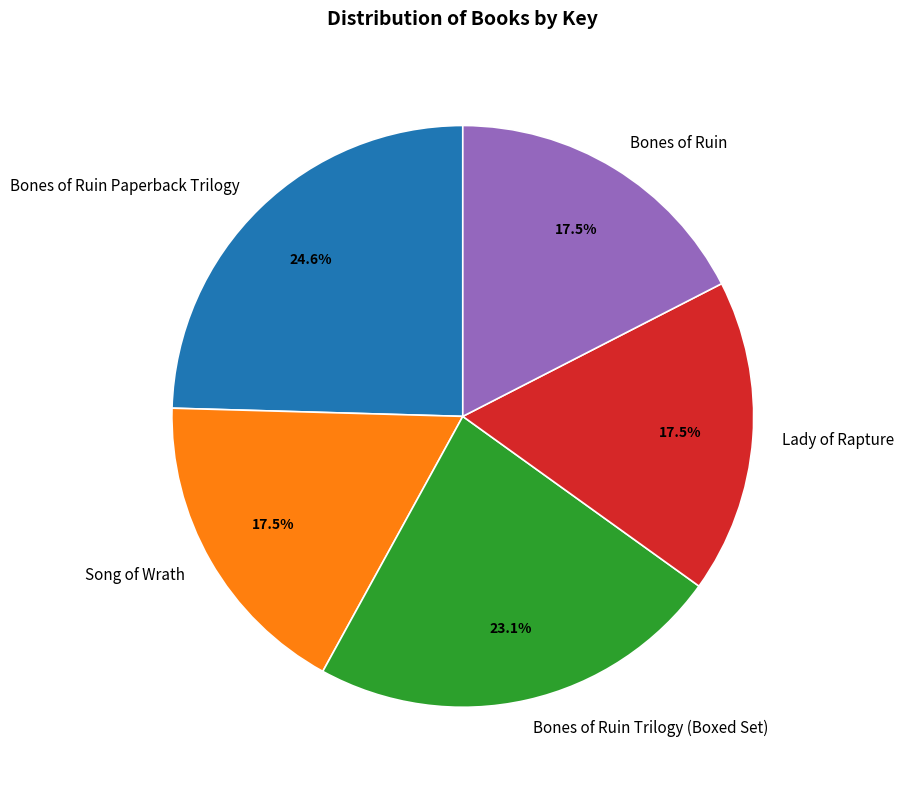

Do Bones of Ruin Paperback Trilogy and Bones of Ruin Trilogy (Boxed Set) together represent more than half of the pie?

No